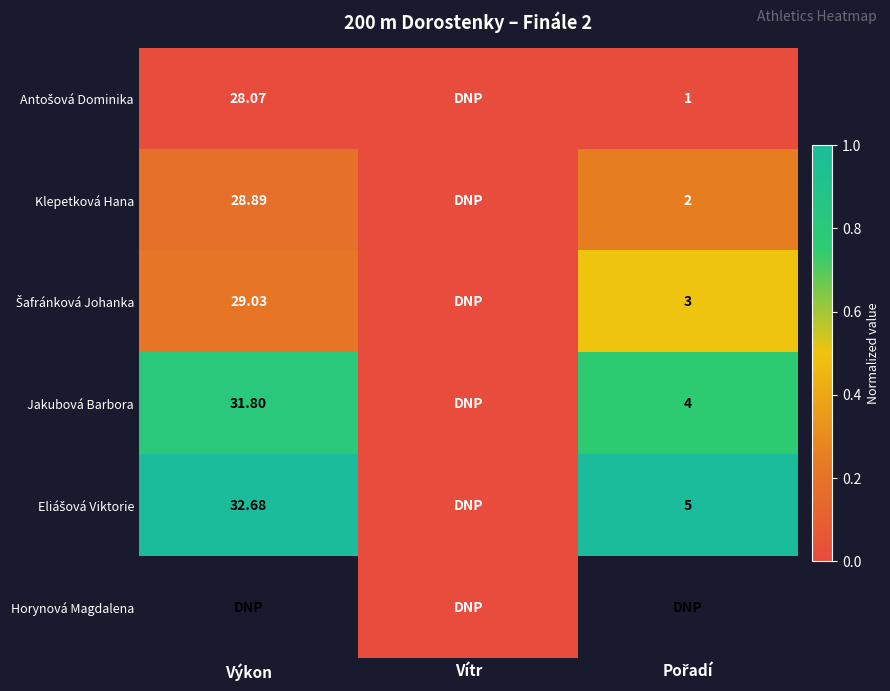

True or false: Klepetková Hana has a value of 0.2 at Výkon.

True